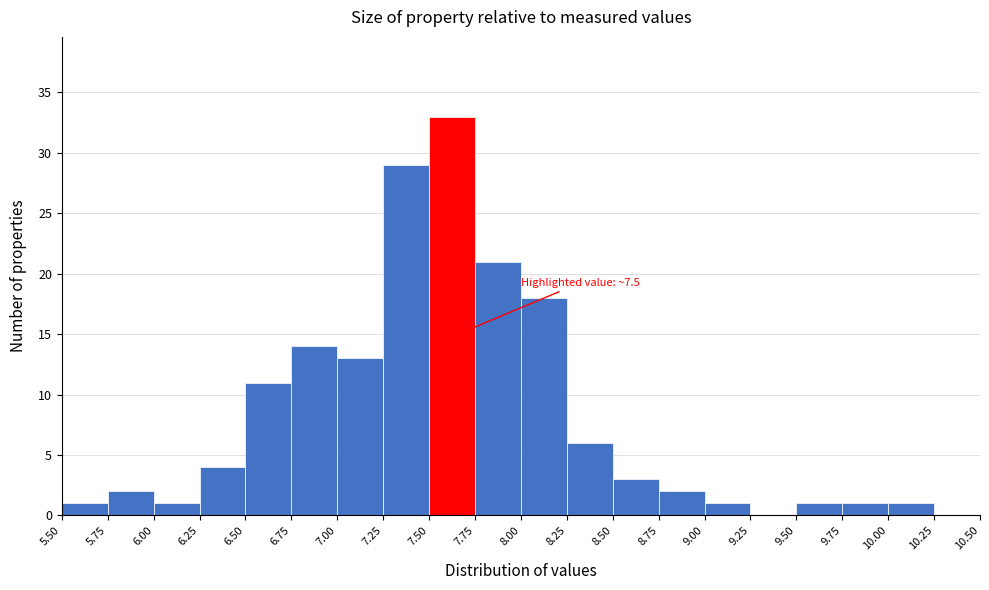

Which range on the x-axis has the tallest bar?

7.50 to 7.75